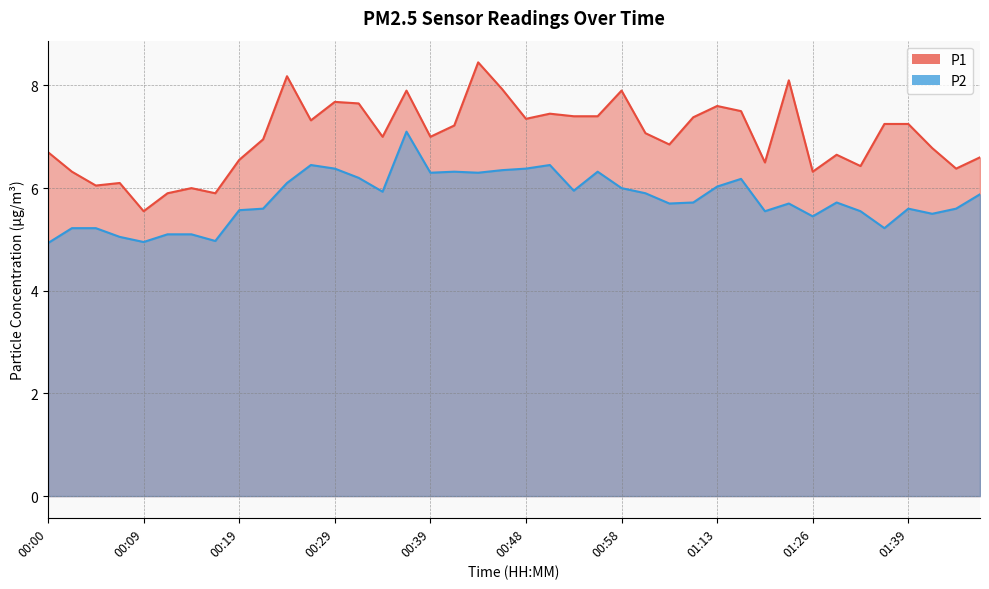

What is the approximate value of P2 at 00:24?

6.1